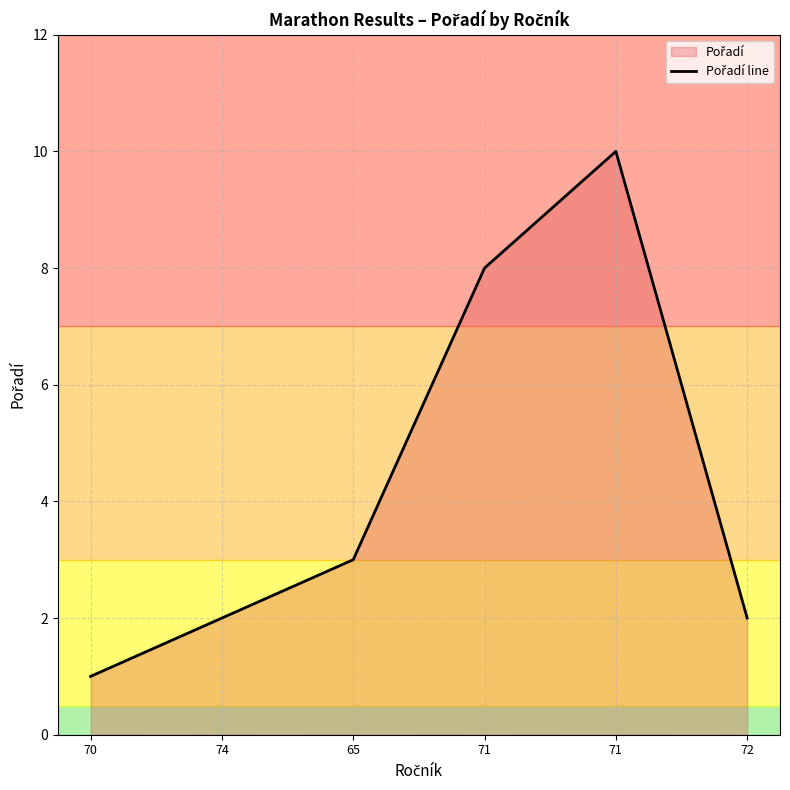

Does the chart display data point markers on the line(s)?

No